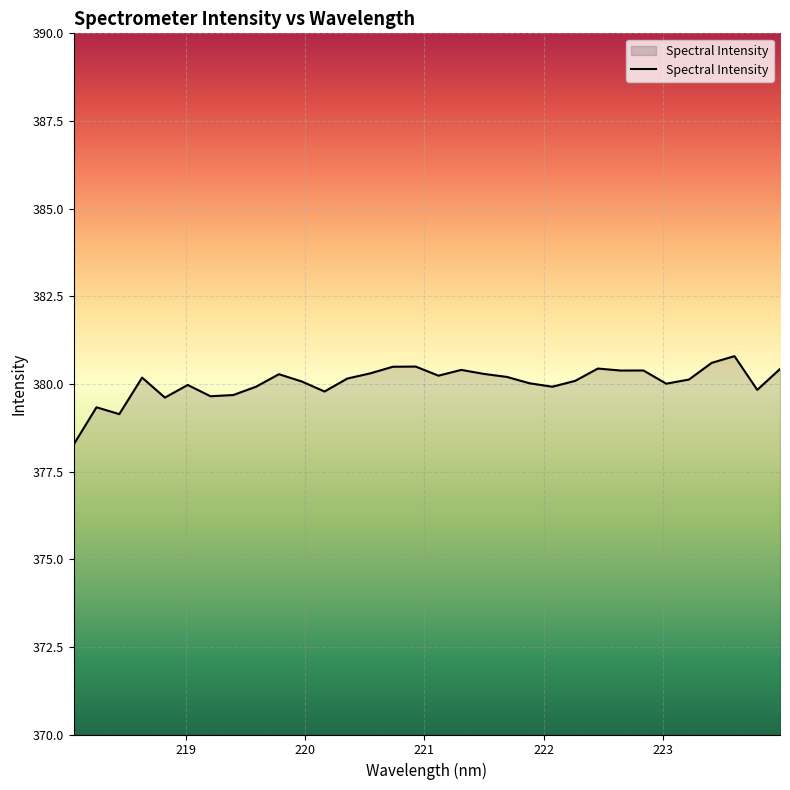

What is the maximum value shown in the chart?

380.8